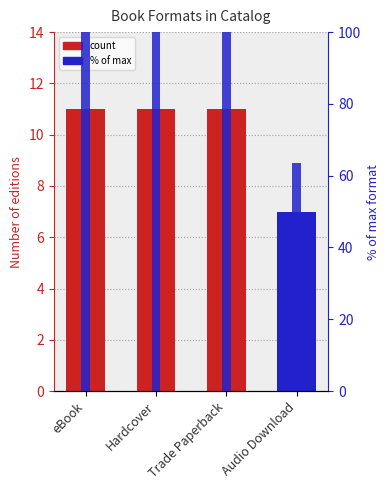

The value of count at eBook is 11.0. True or false?

True